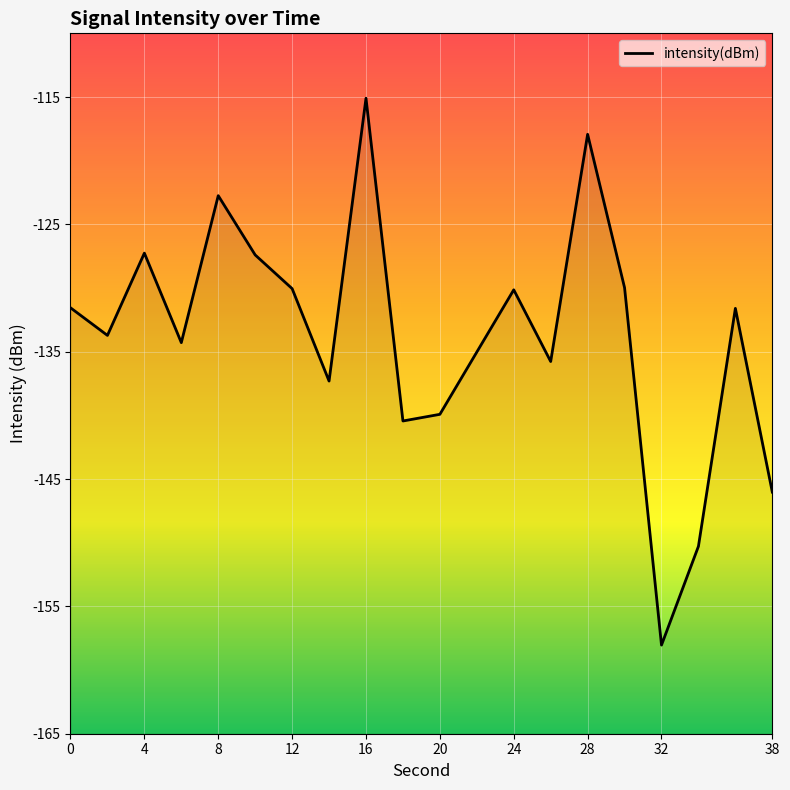

The chart shows a value of -240.2 at 22. True or false?

False